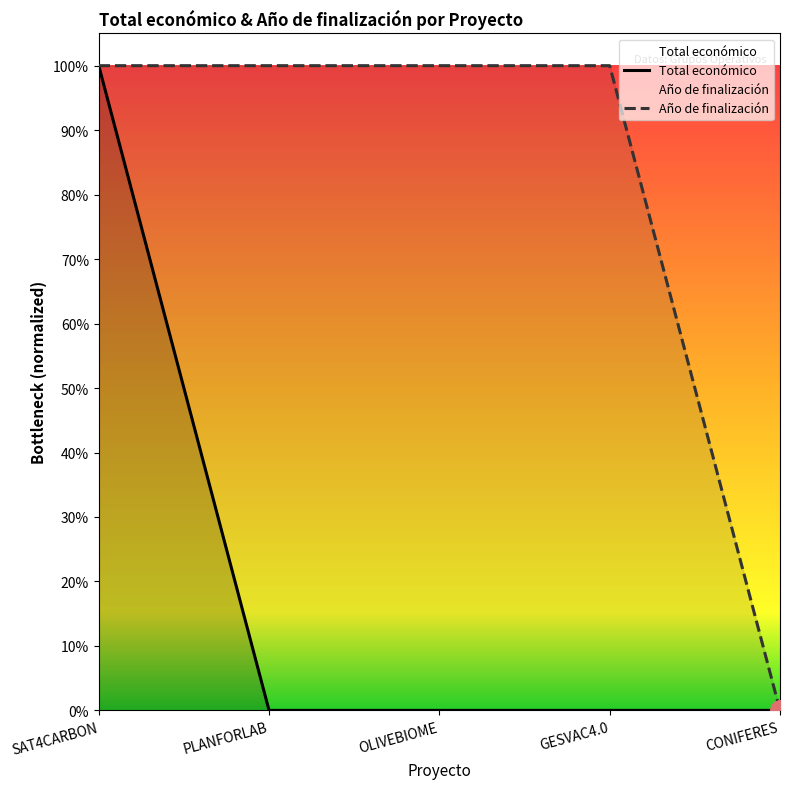

Which series has the widest spread of values?

Total económico